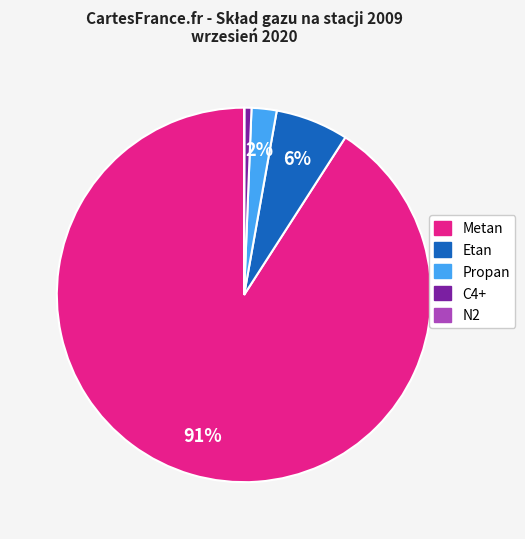

Which has a higher value, Metan or Propan?

Metan